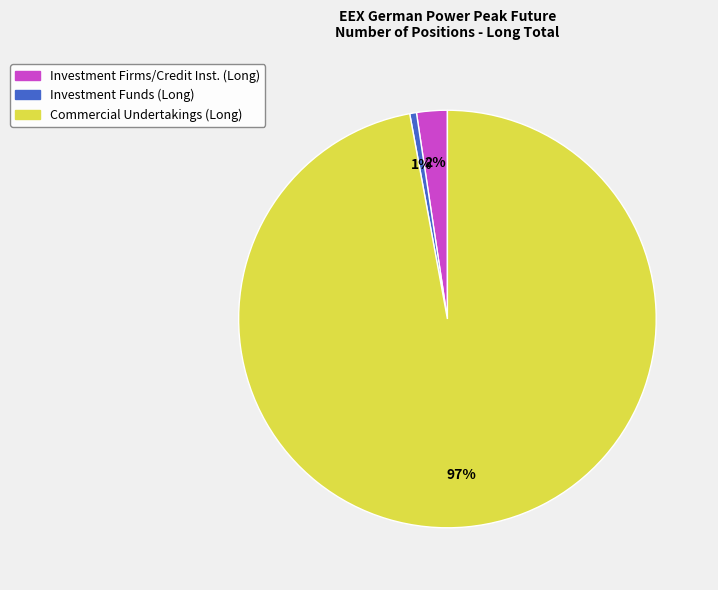

To the nearest percent, what is the average slice percentage?

33%